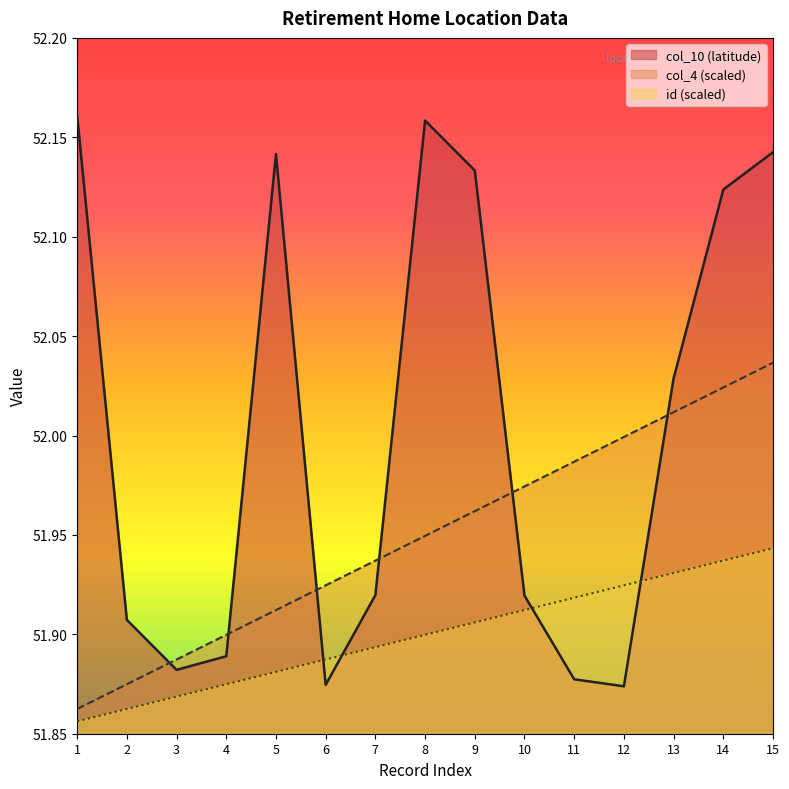

What is the sum of all col_10 values?

780.0